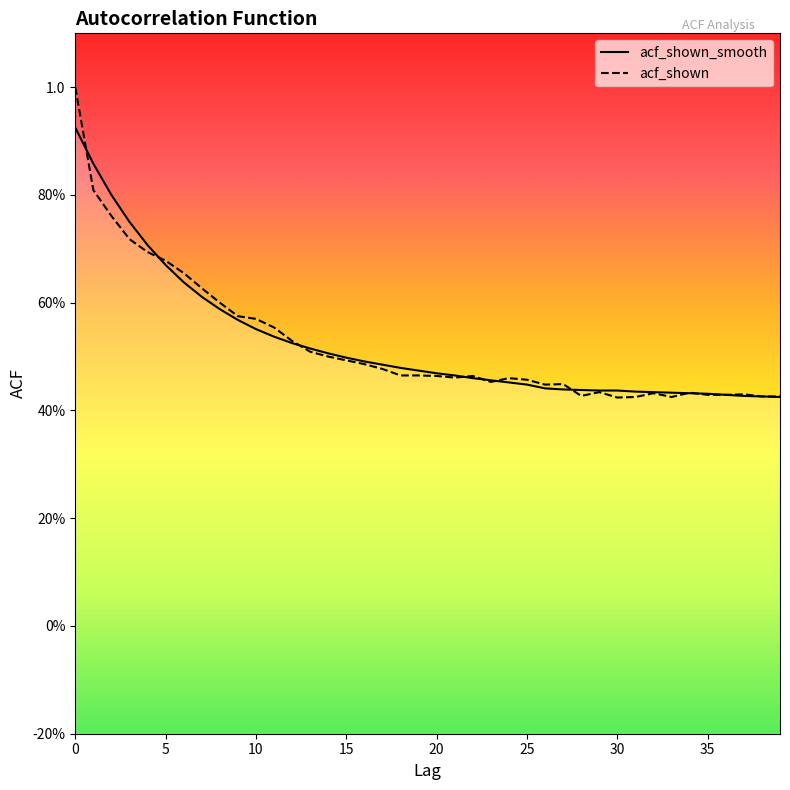

List the series in order of their peak value, highest first.

acf_shown, acf_shown_smooth